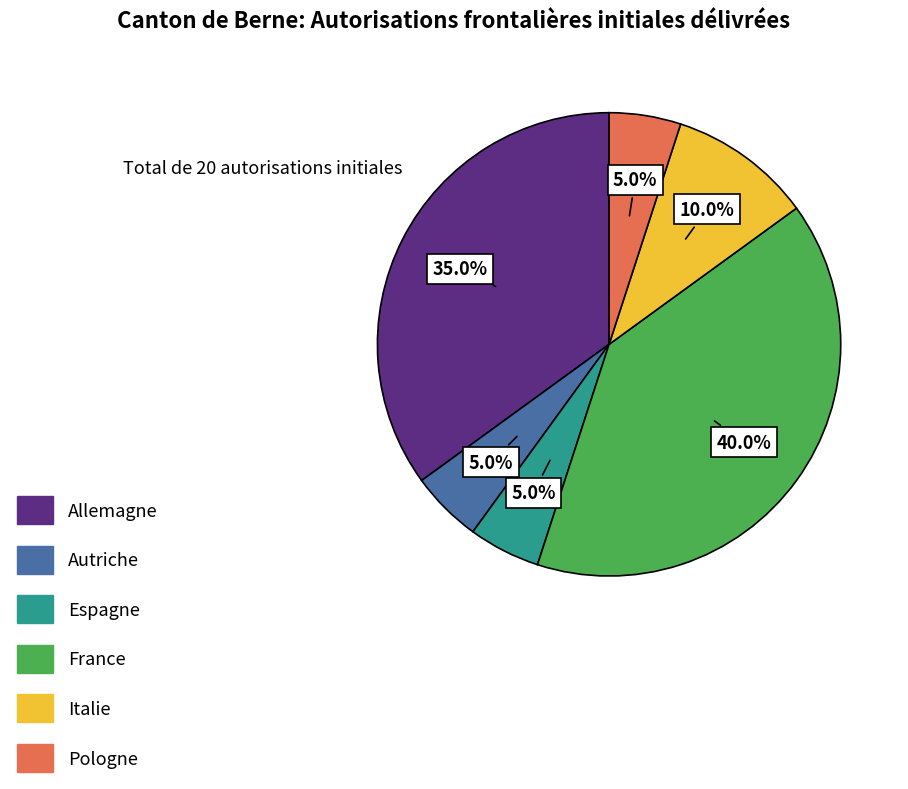

To the nearest percent, what is the average slice percentage?

17%